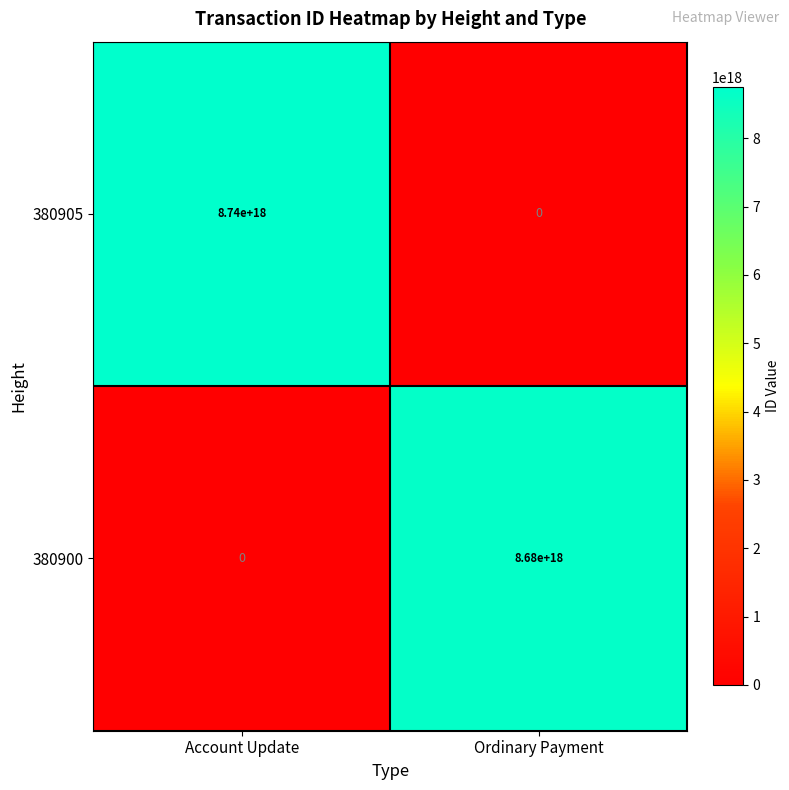

The value of 380905 at Account Update is 15479121288662034432. True or false?

False